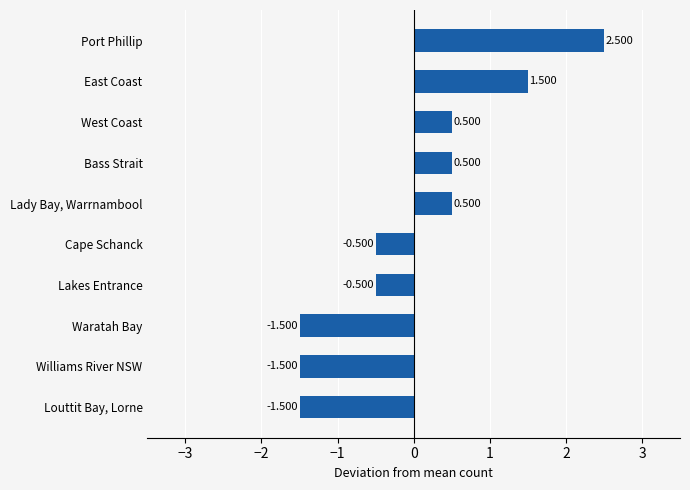

Are the bars grouped side by side (vs. stacked)?

No